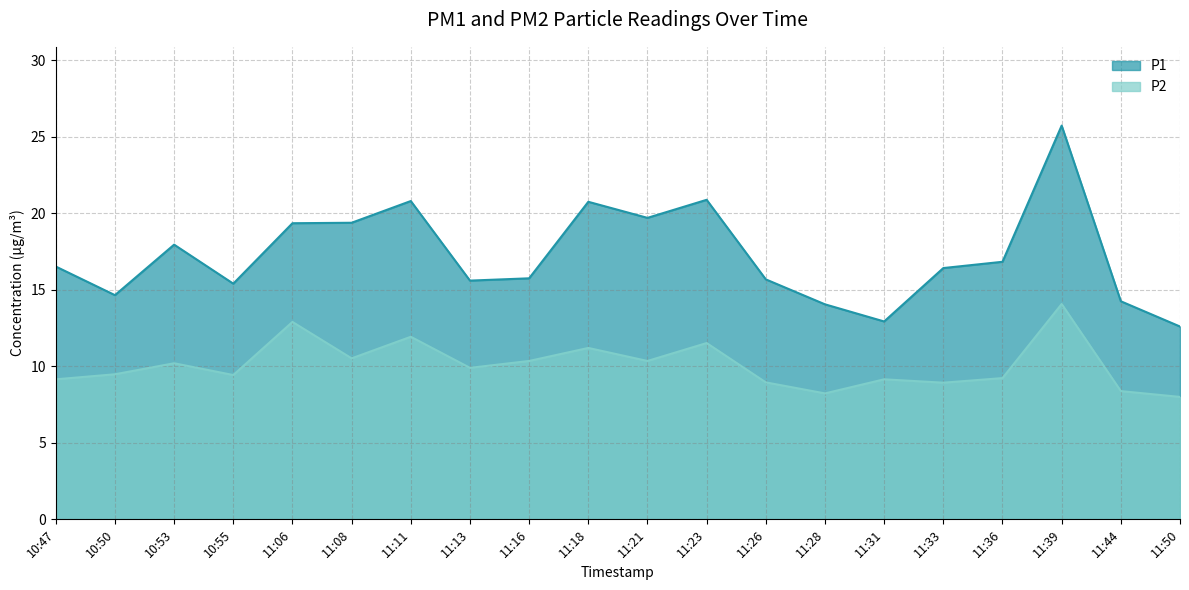

The value of P1 at 11:33 is 25.8. True or false?

False